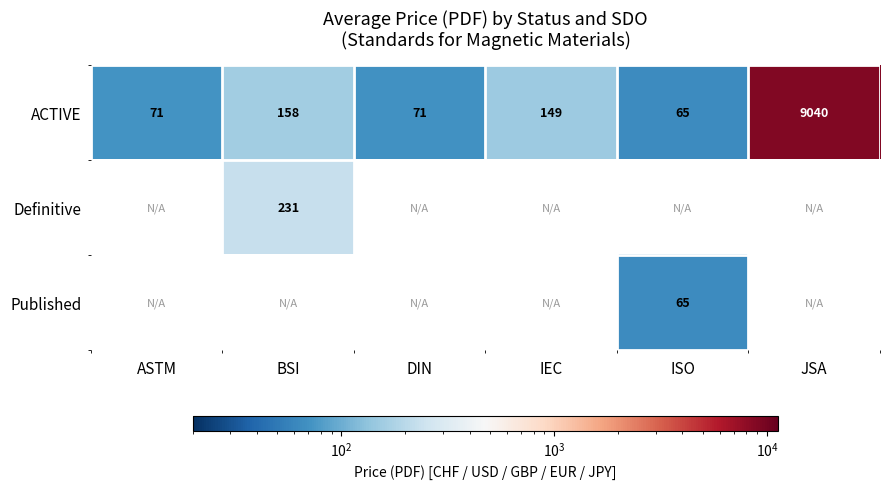

At which label is ACTIVE closest to 4552?

BSI